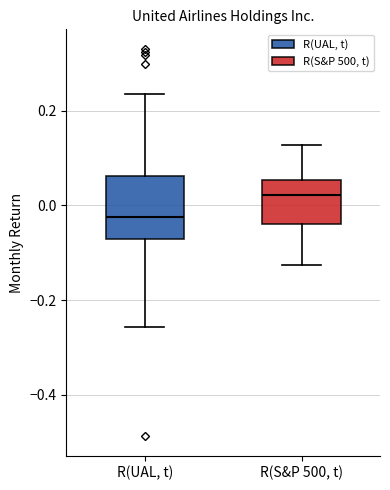

Which box has the lowest median line?

R(UAL, t)